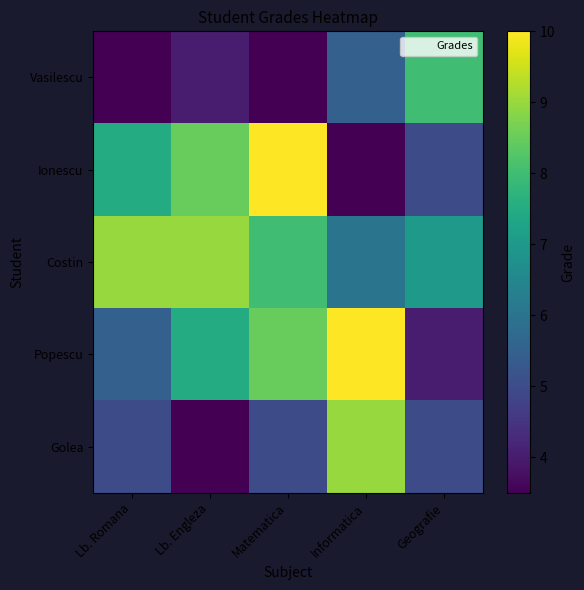

How many distinct data groups are displayed?

5